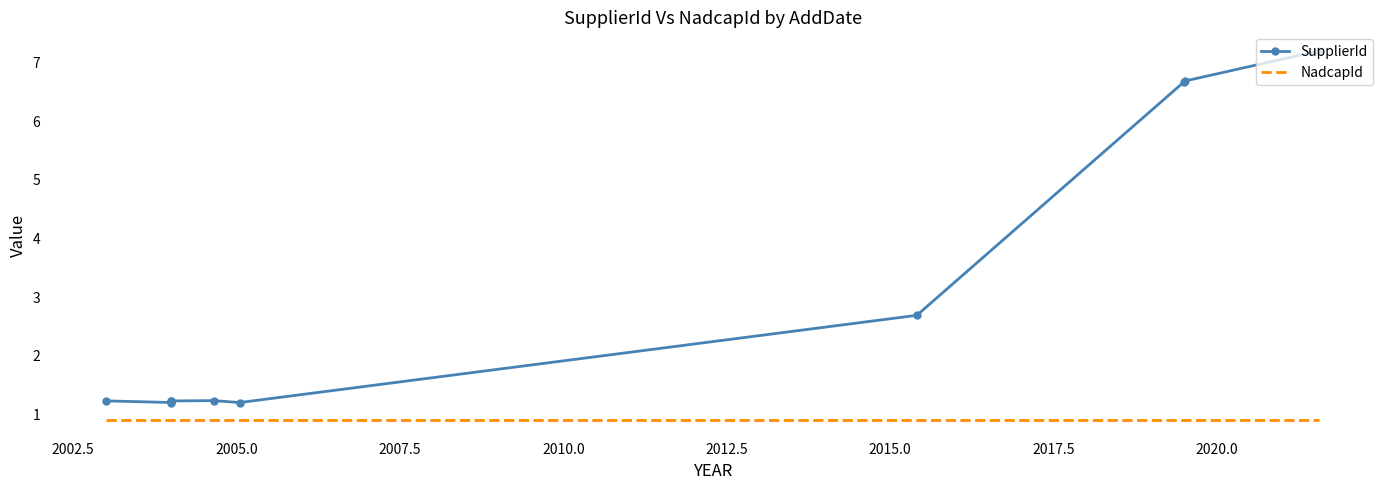

Reading left to right, what are all the values shown in this chart?

SupplierId: 1.2	1.2	1.2	1.2	1.2	1.2	1.2	2.7	6.7	6.7	7.2
NadcapId: 0.9	0.9	0.9	0.9	0.9	0.9	0.9	0.9	0.9	0.9	0.9